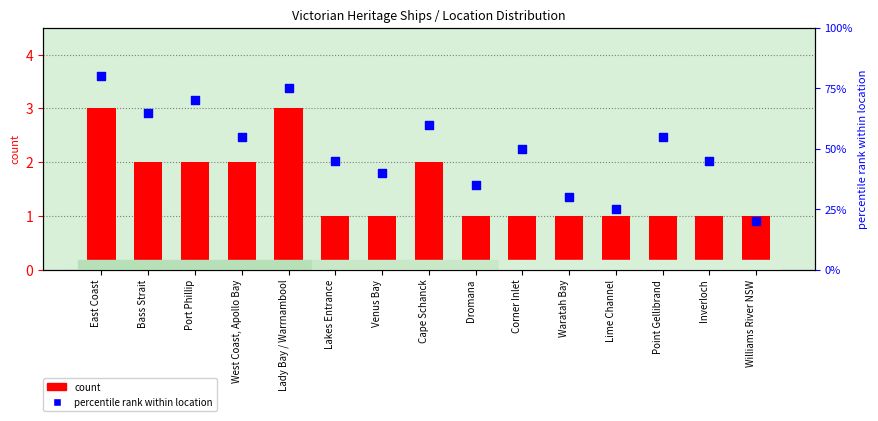

Is the value of count at Point Gellibrand greater than the value of percentile rank within location at Venus Bay?

No